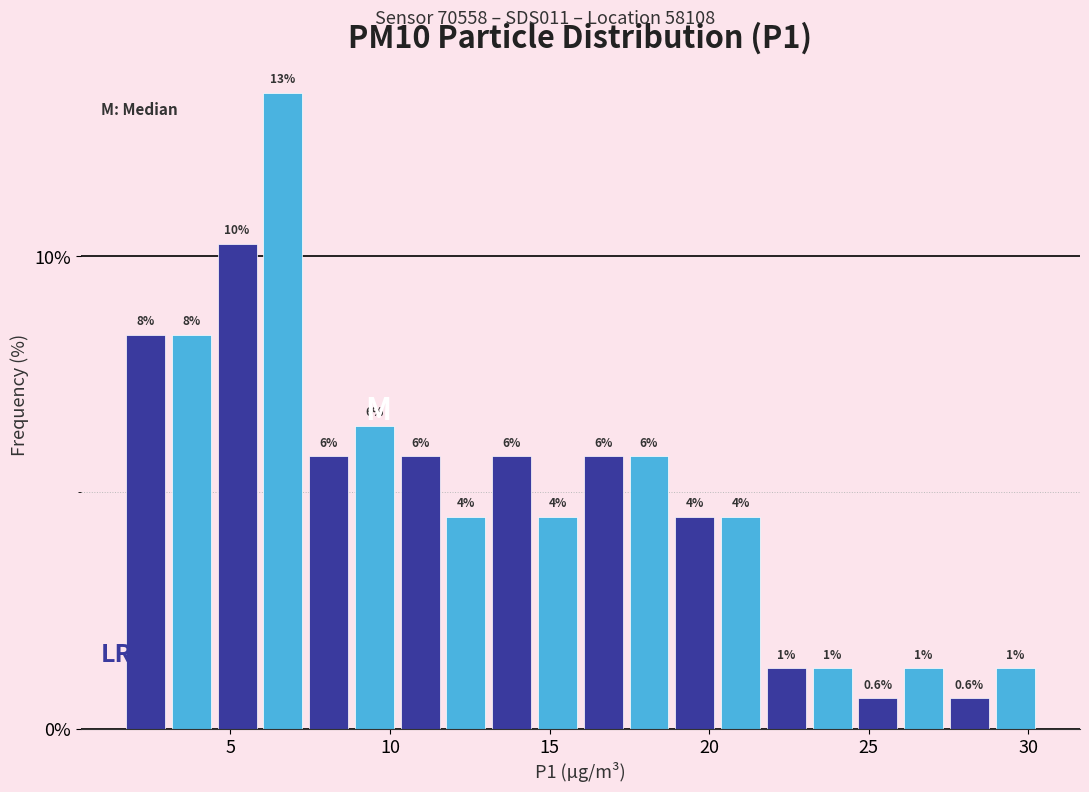

Around what value on the x-axis is the tallest bar? Give the approximate position of its centre, as read against the axis.

6.5